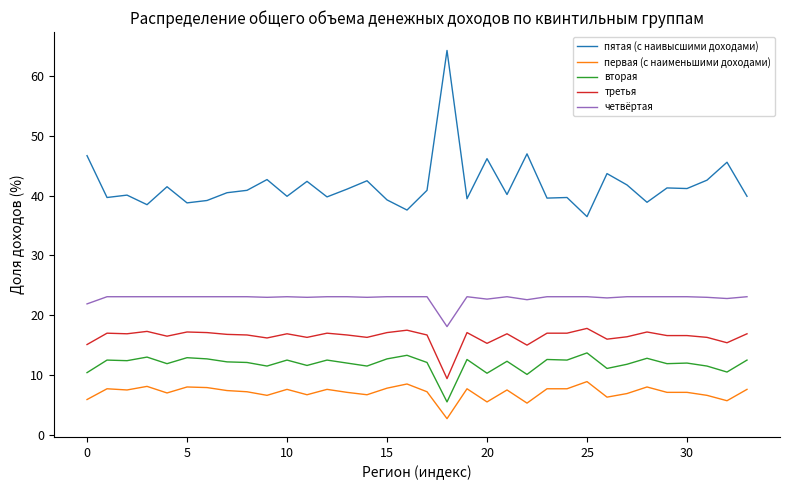

What is the minimum value for первая (с наименьшими доходами)?

2.7